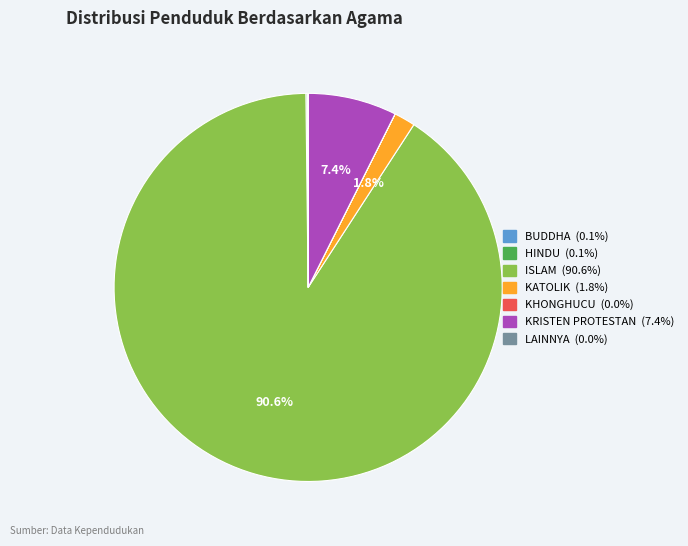

To the nearest percent, what percentage of the pie is KRISTEN PROTESTAN?

7%